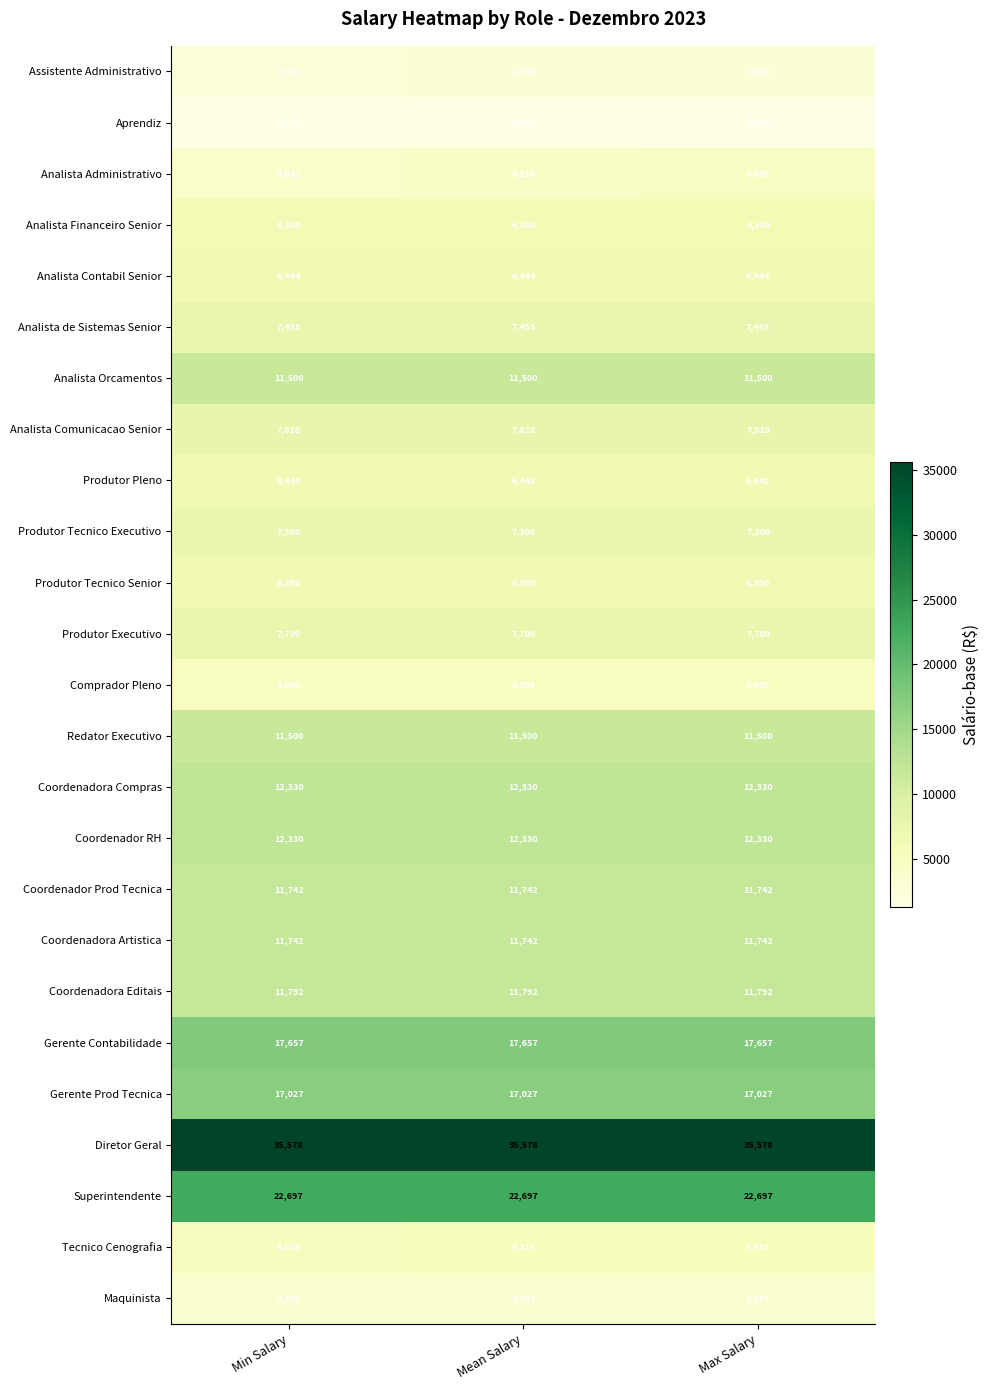

Which series has the widest spread of values?

Analista Administrativo